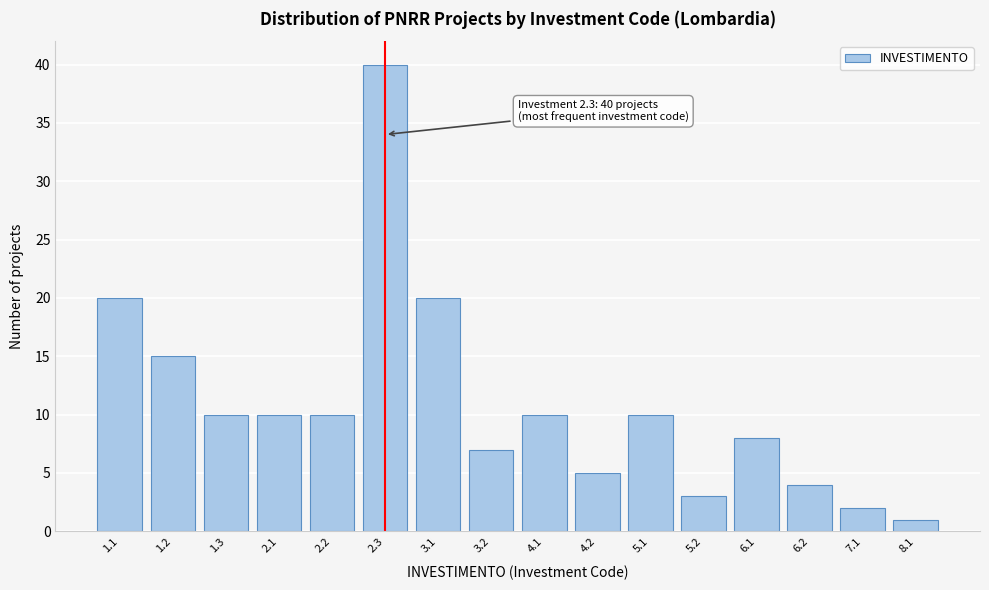

Reading right to left, transcribe all the data shown in this chart.

8.1=1	7.1=2	6.2=4	6.1=8	5.2=3	5.1=10	4.2=5	4.1=10	3.2=7	3.1=20	2.3=40	2.2=10	2.1=10	1.3=10	1.2=15	1.1=20